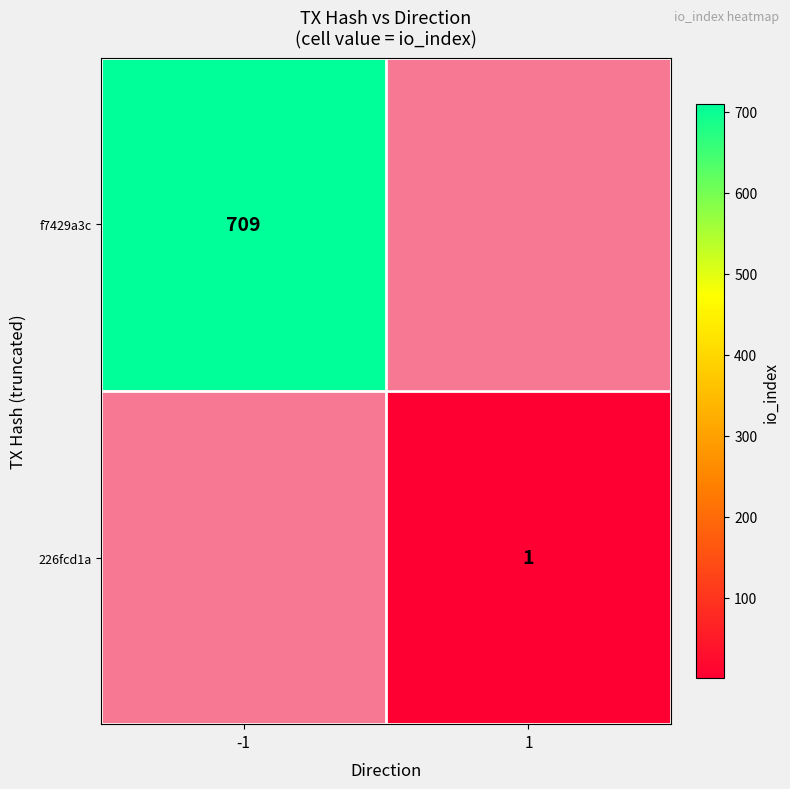

Is it true that f7429a3c equals 176 at -1?

False